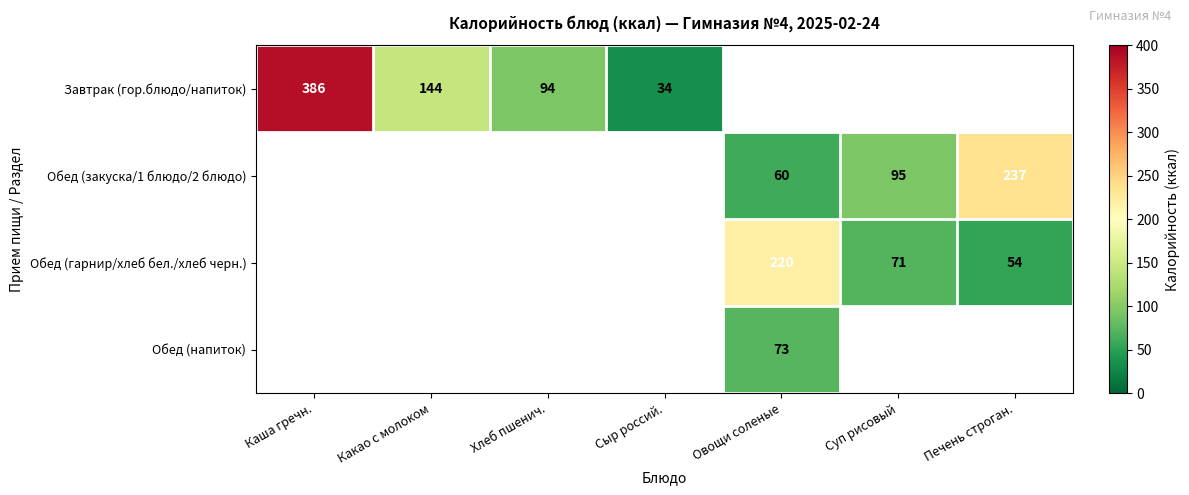

True or false: Обед (напиток) has a value of 19 at Овощи соленые.

False